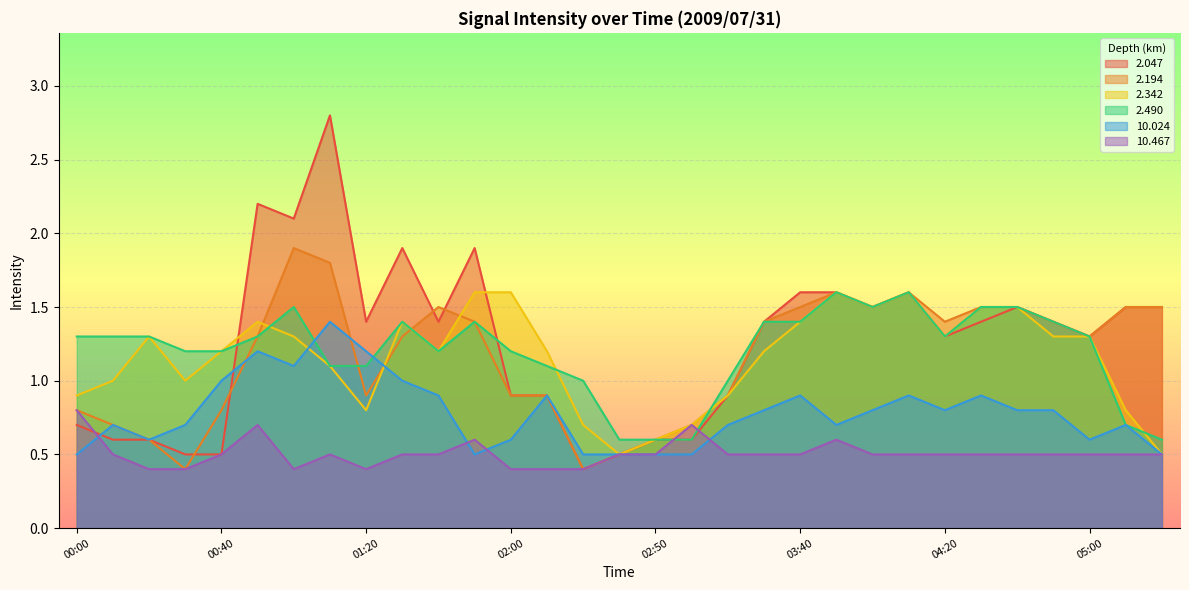

At which label does 2.047 reach its minimum?

02:30